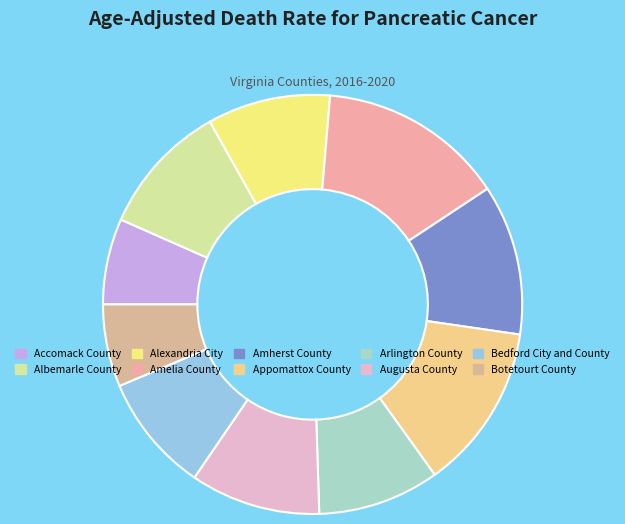

Which slice is the largest?

Amelia County